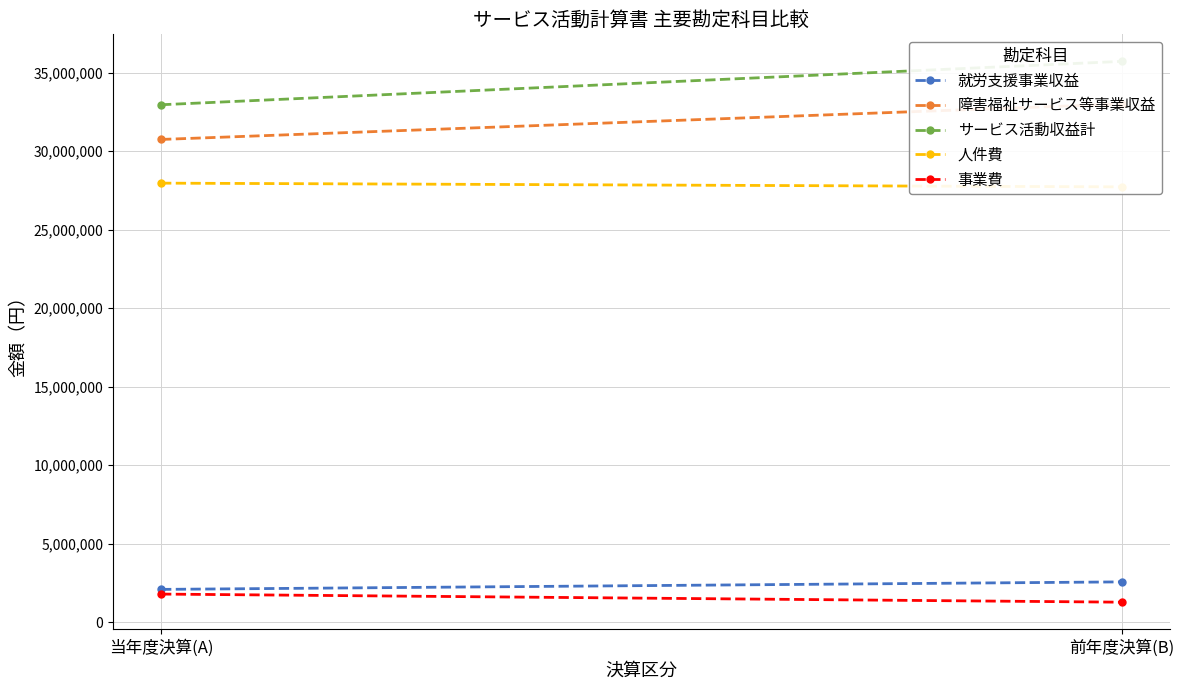

Reading left to right, extract all data points from this chart.

就労支援事業収益: 2079289	2557521
障害福祉サービス等事業収益: 30737668	32997250
サービス活動収益計: 32947957	35710771
人件費: 27954894	27717914
事業費: 1780804	1264512